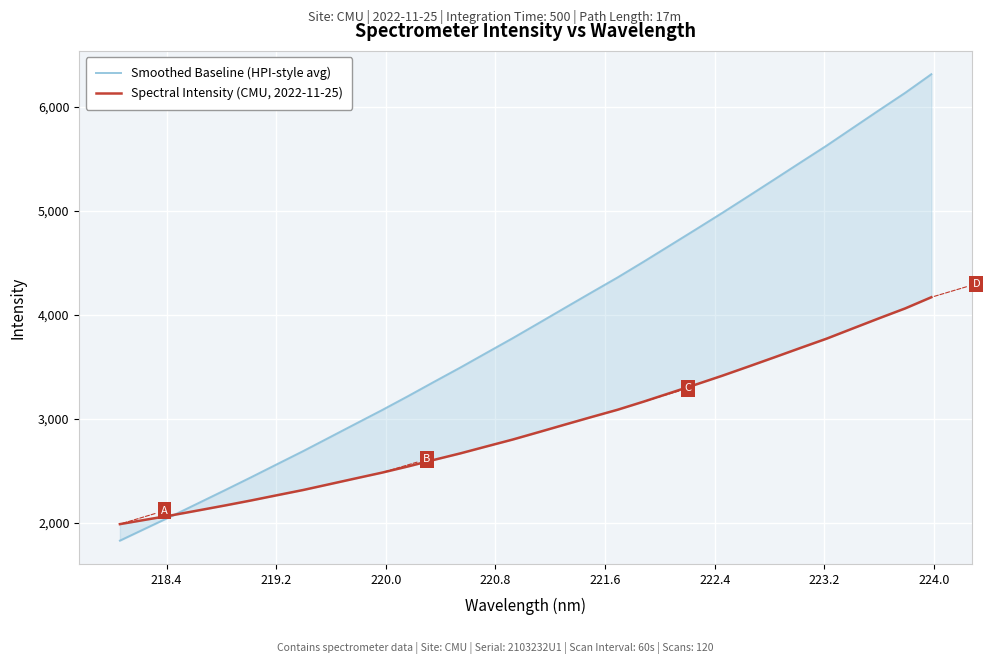

What is the label of the 5th point from the left?

220.8